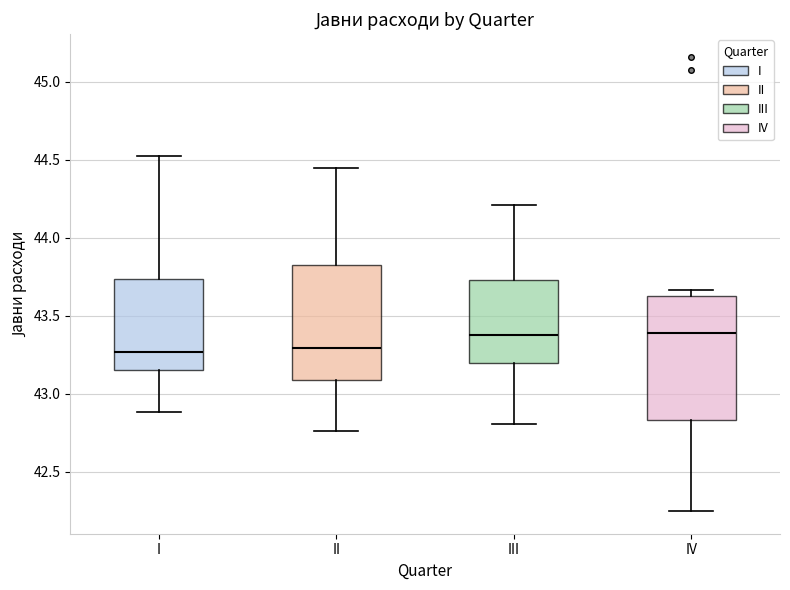

Which box is the tallest, from its lower edge to its upper edge?

IV